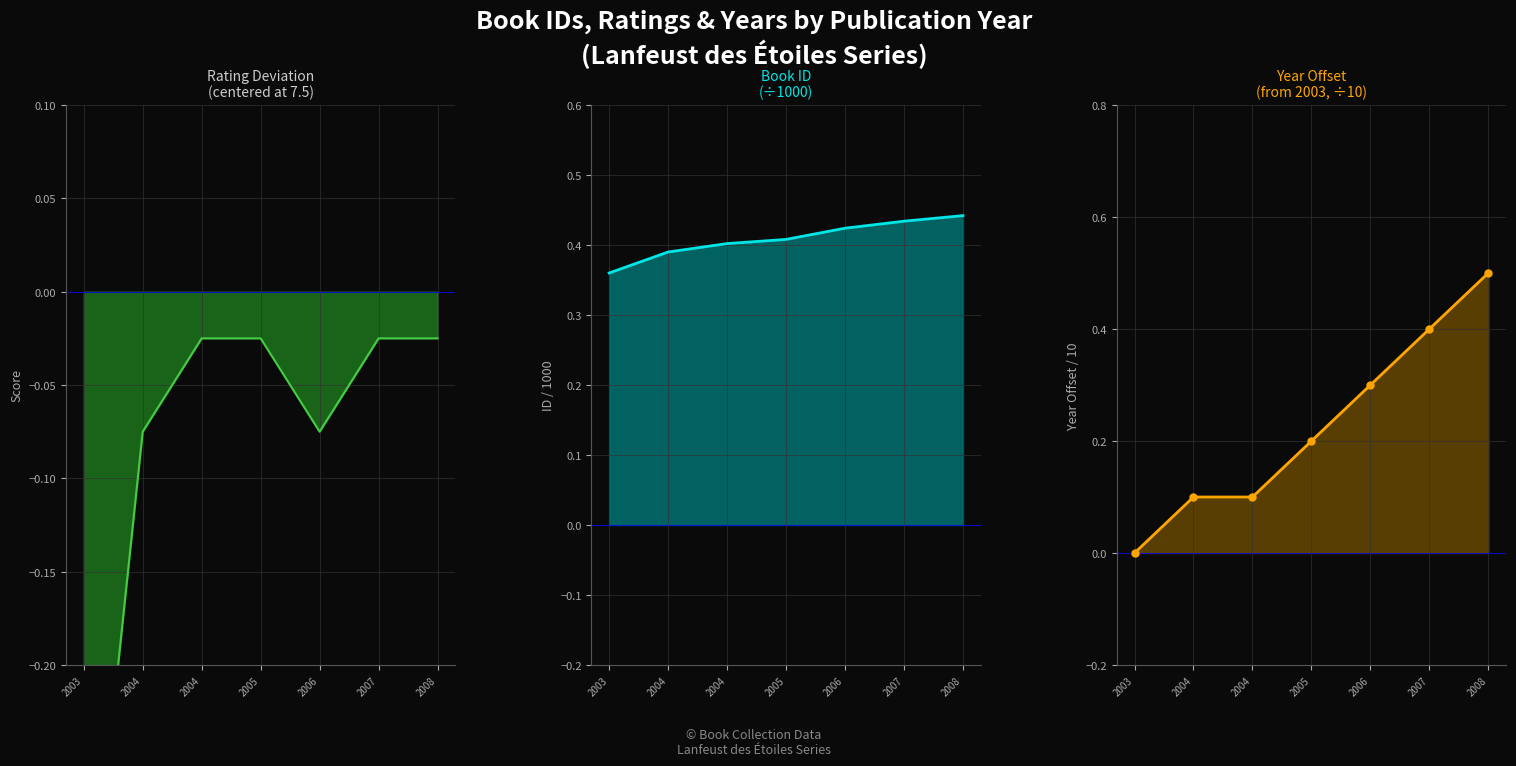

What is the greatest value displayed?

0.5